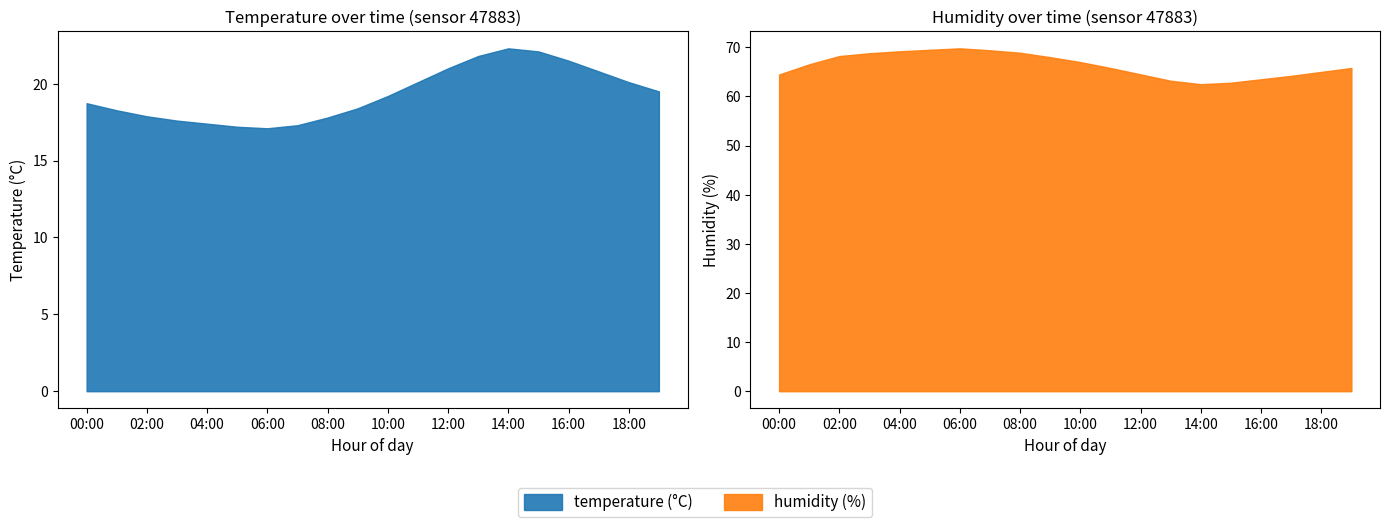

How many series are shown in this chart?

2